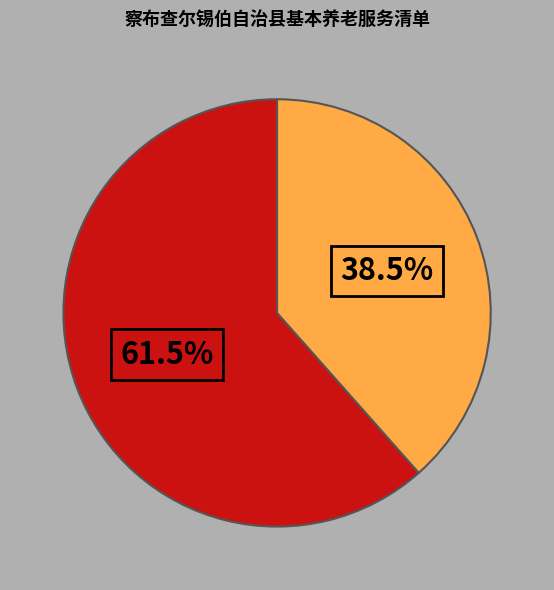

How many slices are in this pie chart?

2